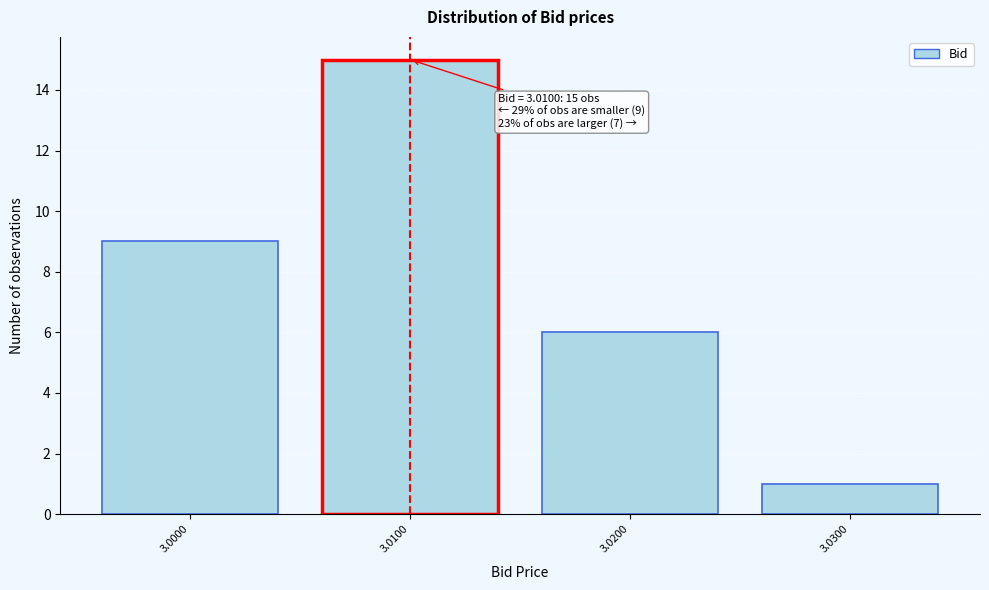

Reading left to right, transcribe all the data shown in this chart.

3.0000=9	3.0100=15	3.0200=6	3.0300=1